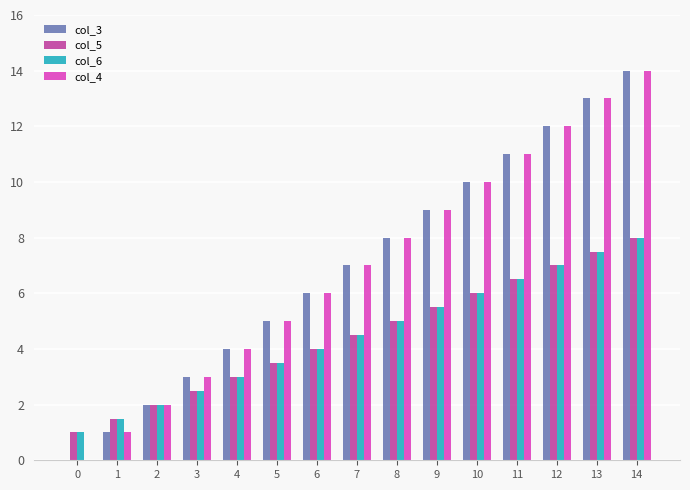

How many groups of bars are there?

15